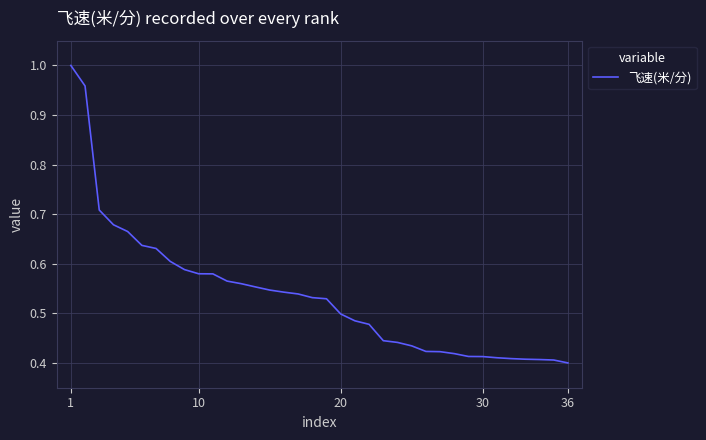

How many categories are shown in the chart?

36